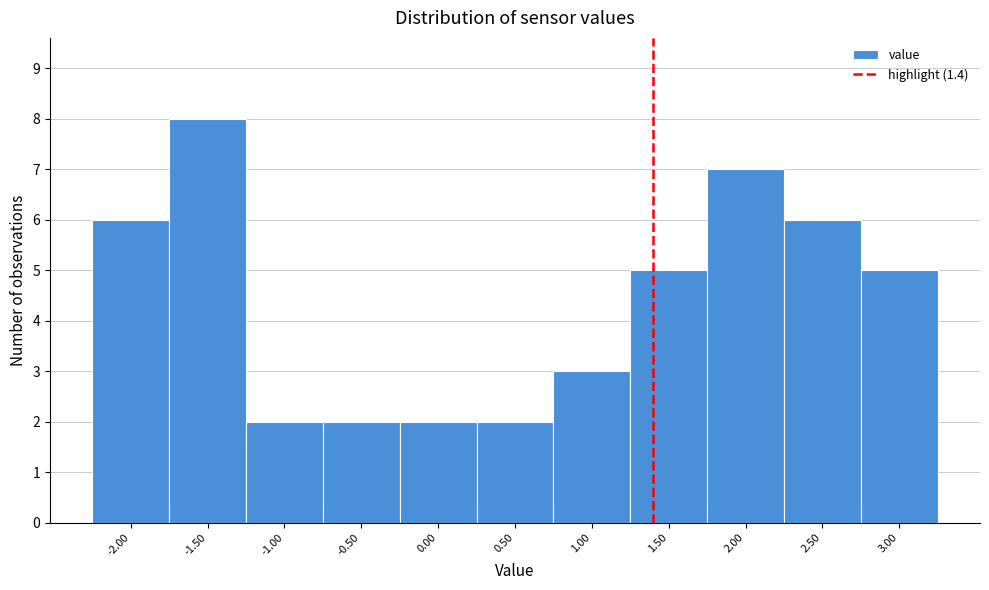

Reading left to right, list every bar in this chart as the range it spans on the x-axis followed by its height. The values are not printed on the chart, so give them approximately, as read against the axis.

-2.25 to -1.75: 6
-1.75 to -1.25: 8
-1.25 to -0.75: 2
-0.75 to -0.25: 2
-0.25 to 0.25: 2
0.25 to 0.75: 2
0.75 to 1.25: 3
1.25 to 1.75: 5
1.75 to 2.25: 7
2.25 to 2.75: 6
2.75 to 3.25: 5